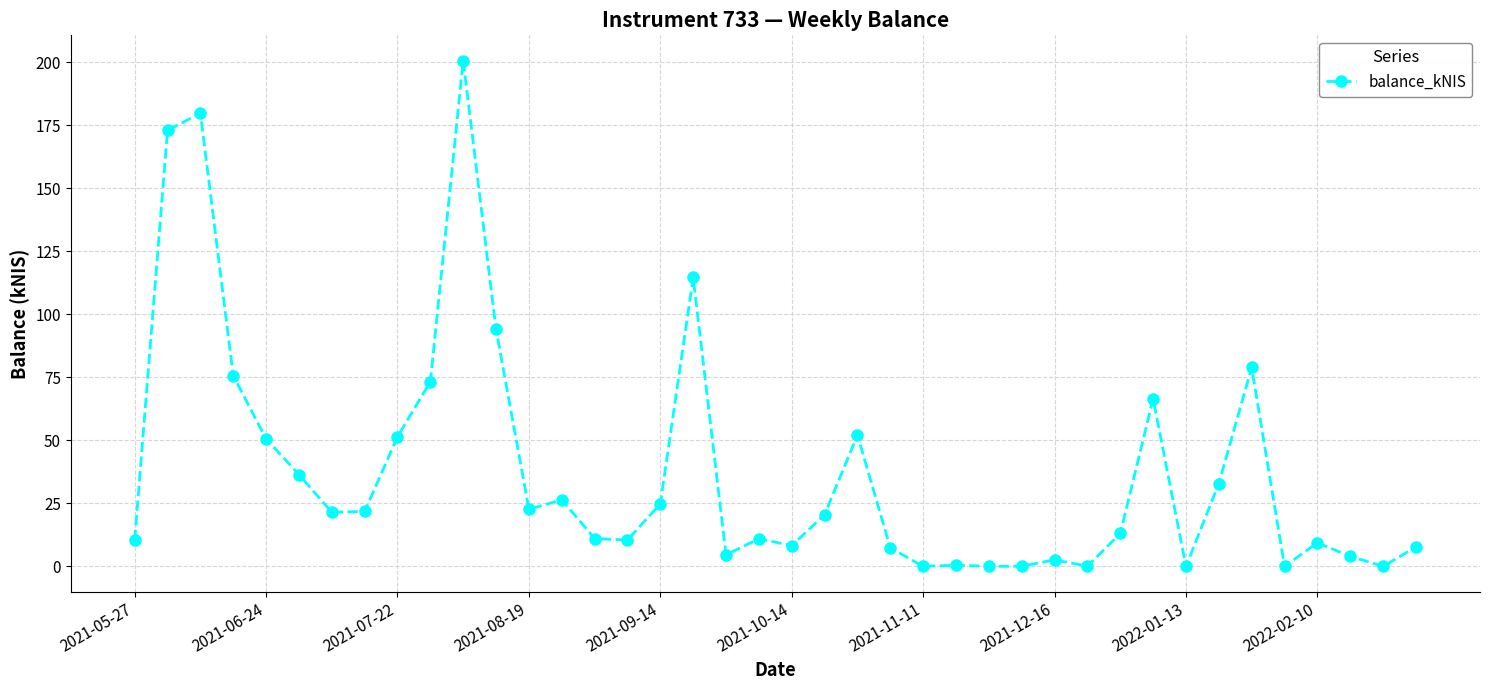

What is the maximum value shown in the chart?

200.6